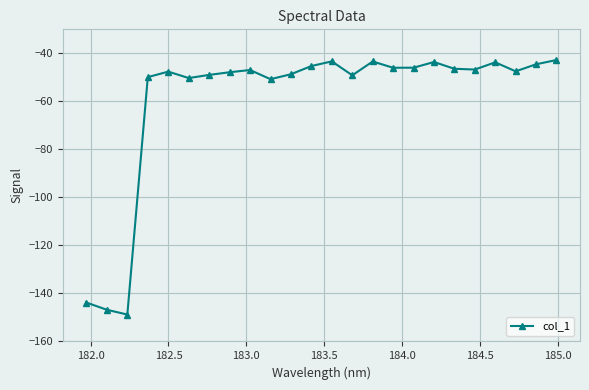

Is this an area chart (filled region under the line)?

No